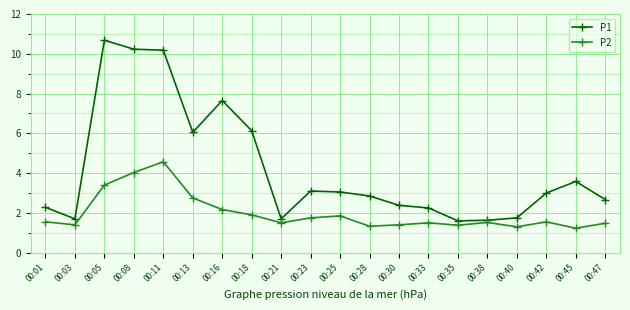

The P1 series shows 3.1 at 00:23. True or false?

True